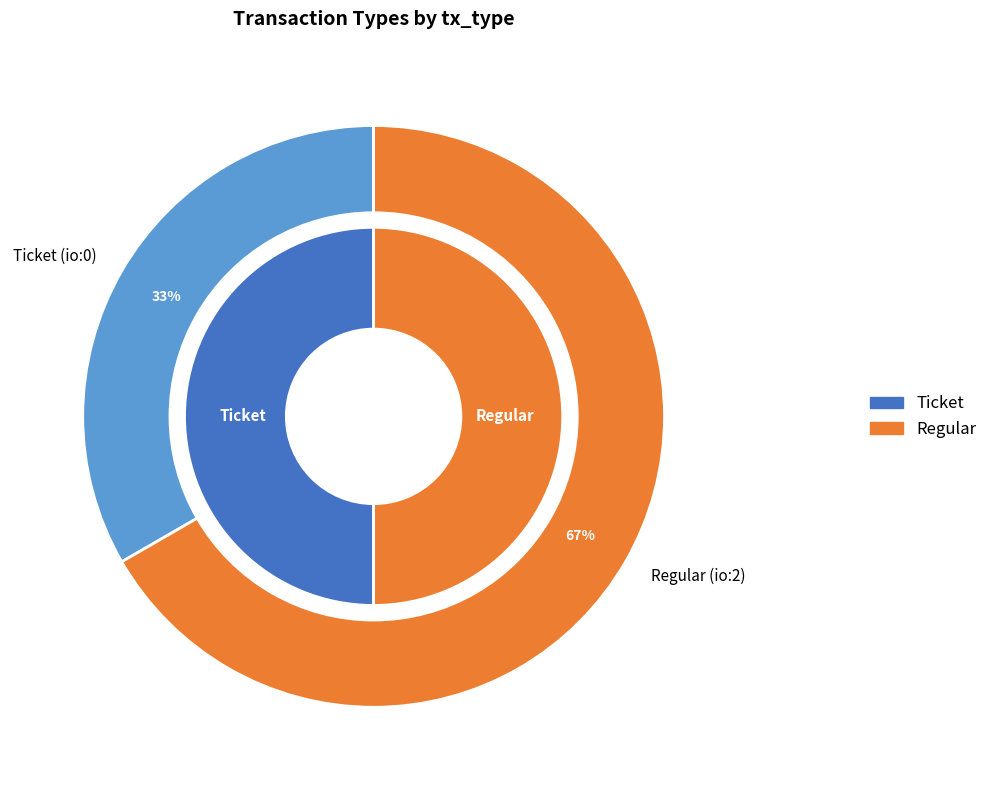

True or false: Ticket accounts for 1% of the total.

False